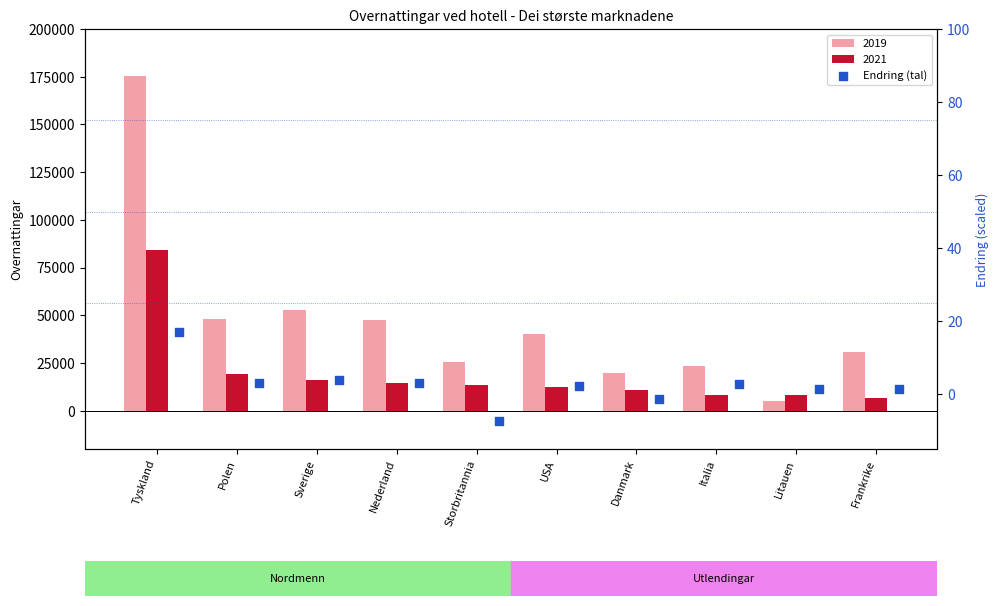

What is the change in value from USA to Danmark?

-3.4